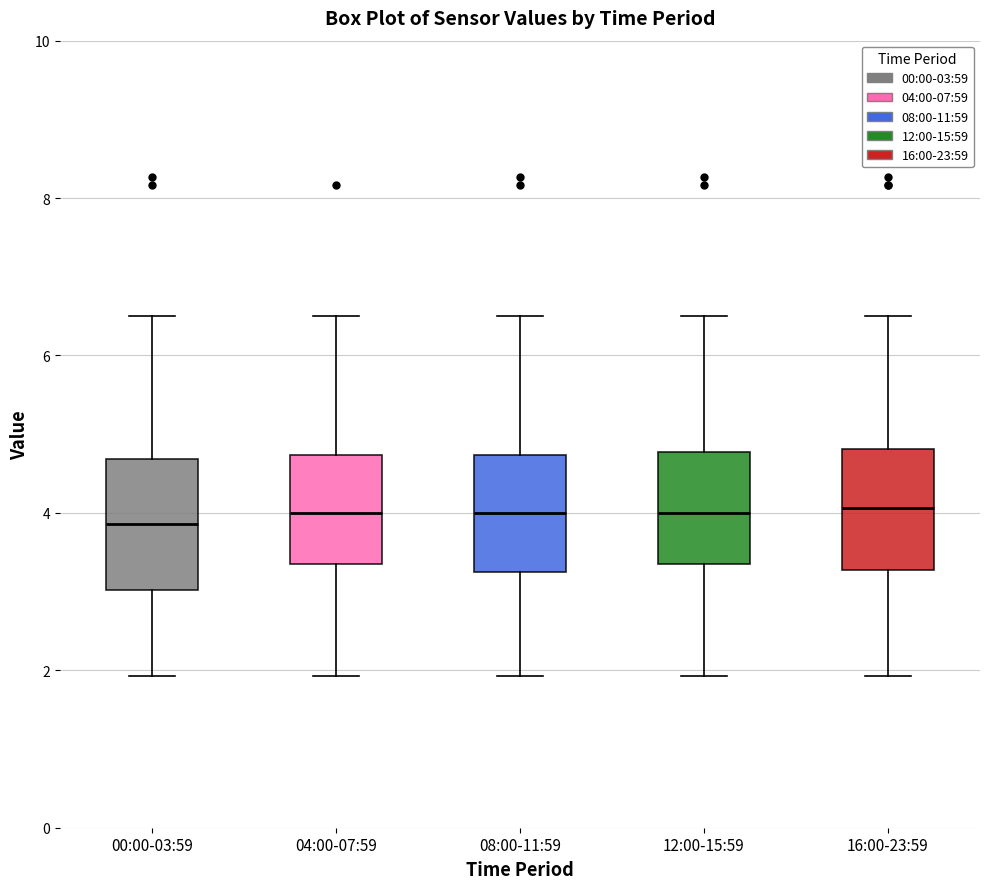

Reading left to right, transcribe this box plot: for each box, give where its median line is, the range the box spans, and where its two whiskers end, as read against the y-axis. The values are not printed on the chart, so give them approximately, as read against the axis.

00:00-03:59: median 3.8, box 3.0 to 4.6, whiskers 2.0 to 6.6
04:00-07:59: median 4.0, box 3.4 to 4.8, whiskers 2.0 to 6.6
08:00-11:59: median 4.0, box 3.2 to 4.8, whiskers 2.0 to 6.6
12:00-15:59: median 4.0, box 3.4 to 4.8, whiskers 2.0 to 6.6
16:00-23:59: median 4.0, box 3.2 to 4.8, whiskers 2.0 to 6.6